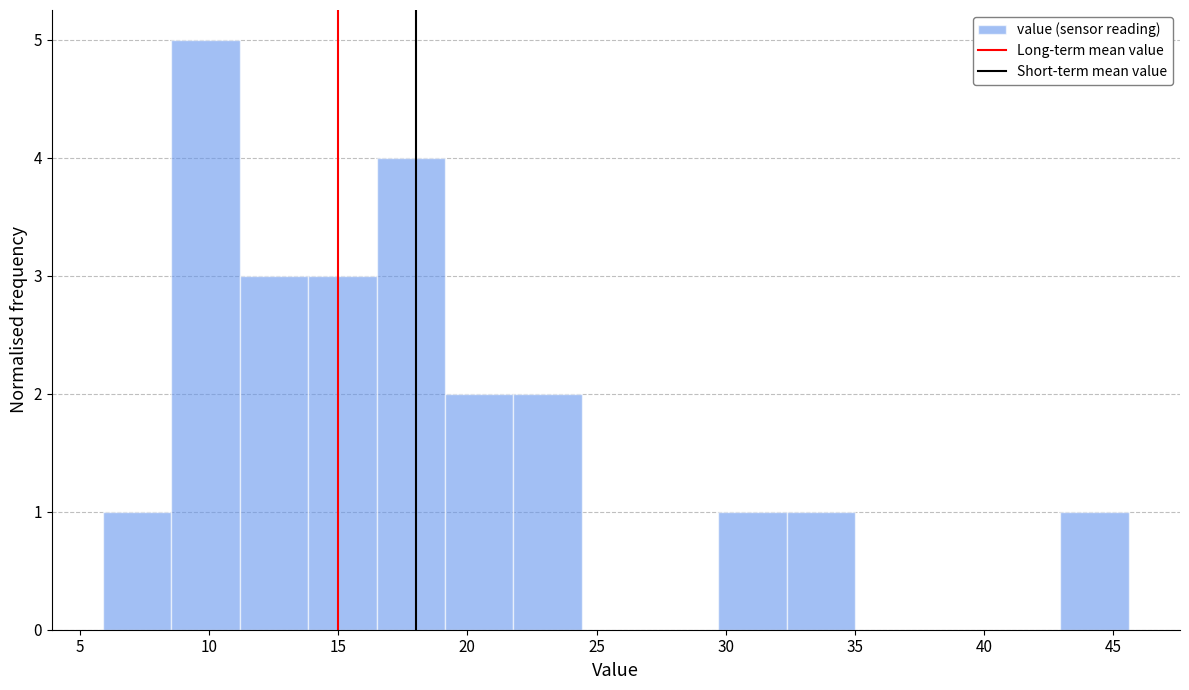

Reading left to right, list every bar in this chart as the range it spans on the x-axis followed by its height. Neither the bar edges nor the heights are printed on the chart, so give them approximately, as read against the axes.

6.0 to 8.5: 1
8.5 to 11.0: 5
11.0 to 14.0: 3
14.0 to 16.5: 3
16.5 to 19.0: 4
19.0 to 22.0: 2
22.0 to 24.5: 2
24.5 to 27.0: 0
27.0 to 29.5: 0
29.5 to 32.5: 1
32.5 to 35.0: 1
35.0 to 37.5: 0
37.5 to 40.5: 0
40.5 to 43.0: 0
43.0 to 45.5: 1